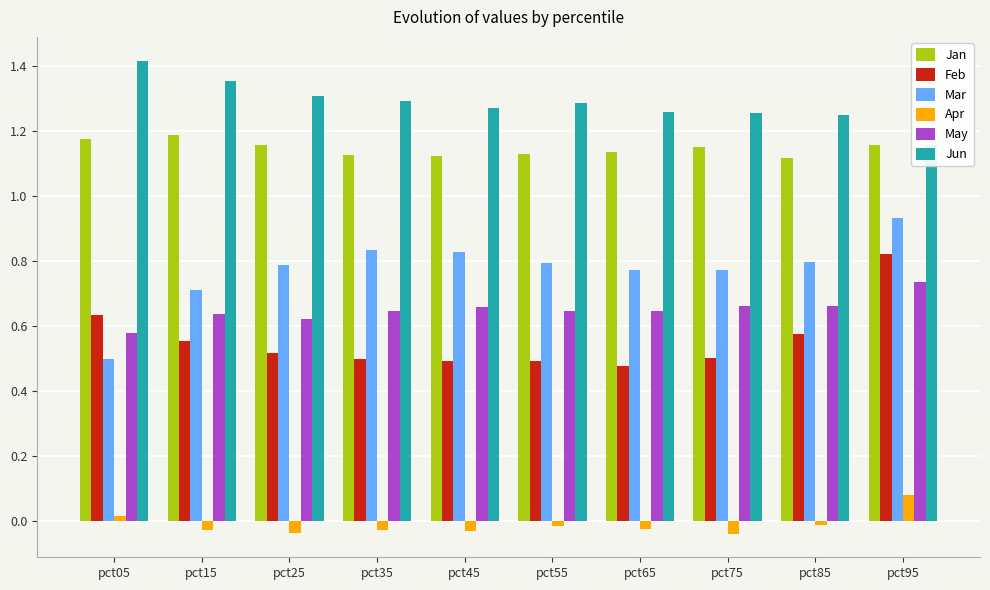

What is the value of the Feb bar at the 2nd from the left?

0.6